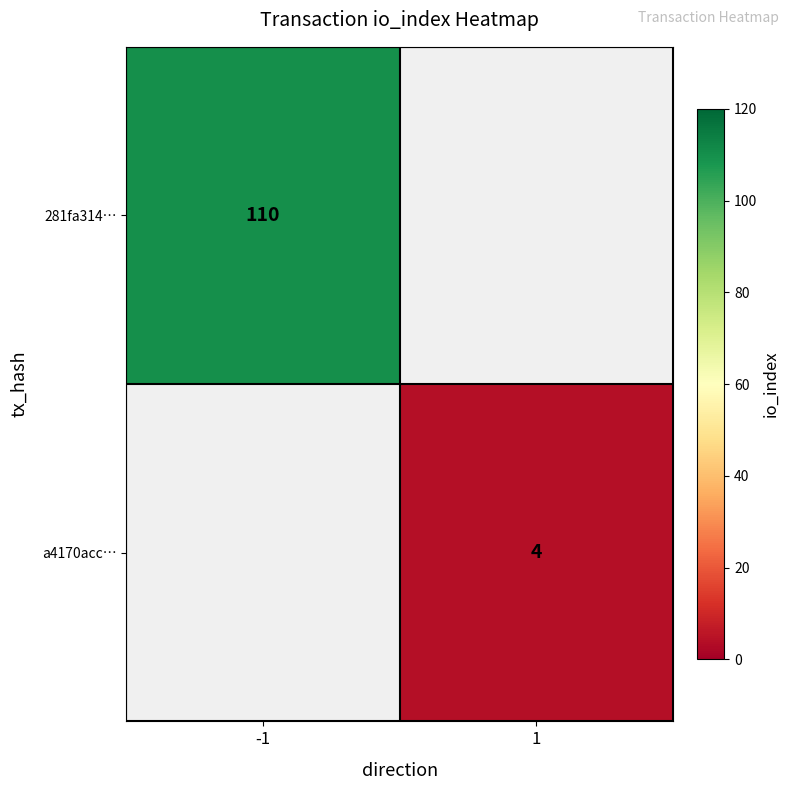

Which has a higher value, 1 or -1?

-1